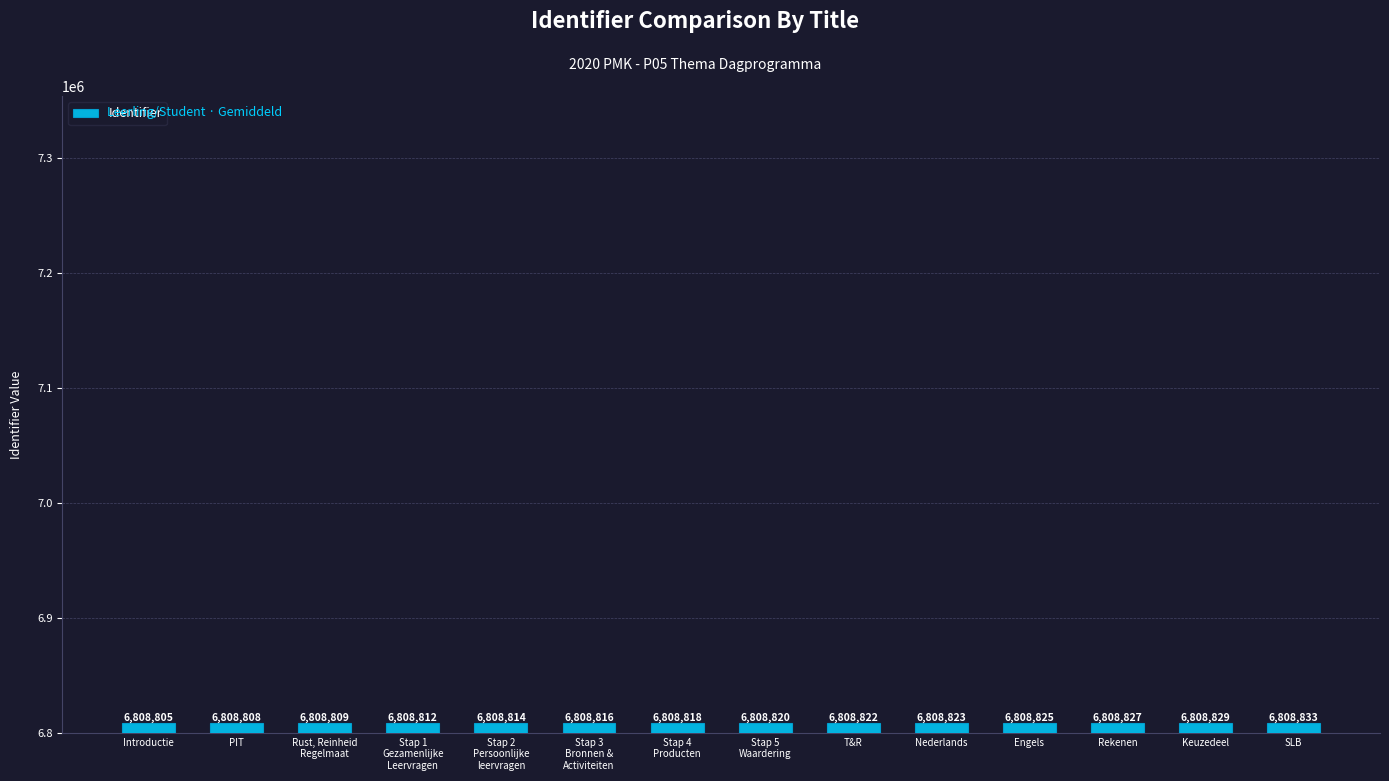

Is it true that the value at Nederlands is 2658915?

False